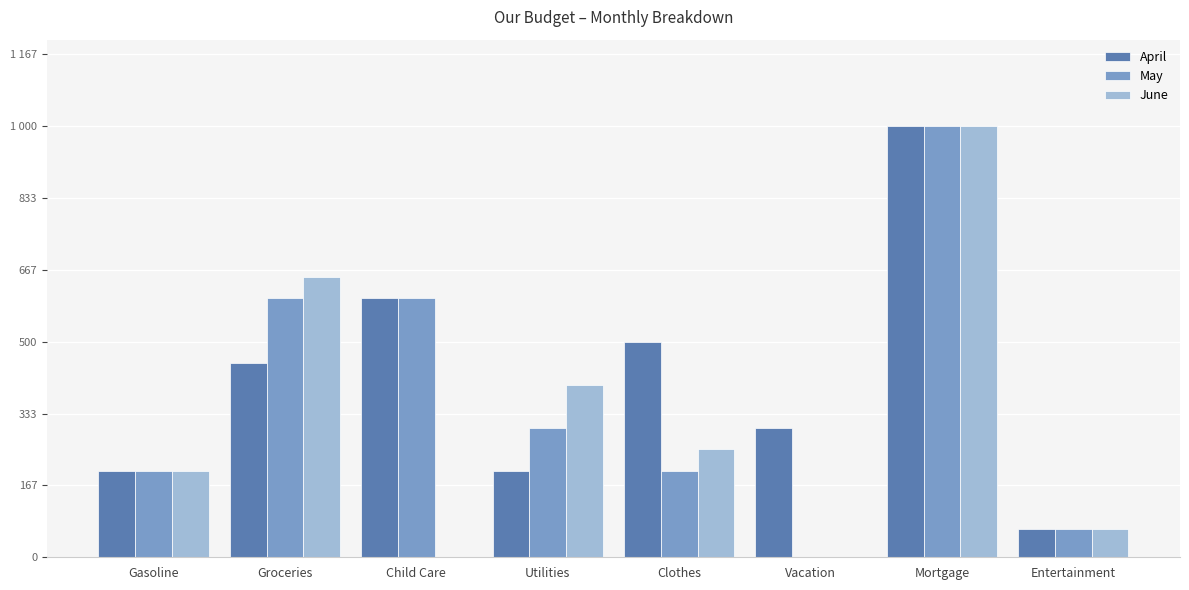

True or false: April has a value of 300 at Vacation.

True